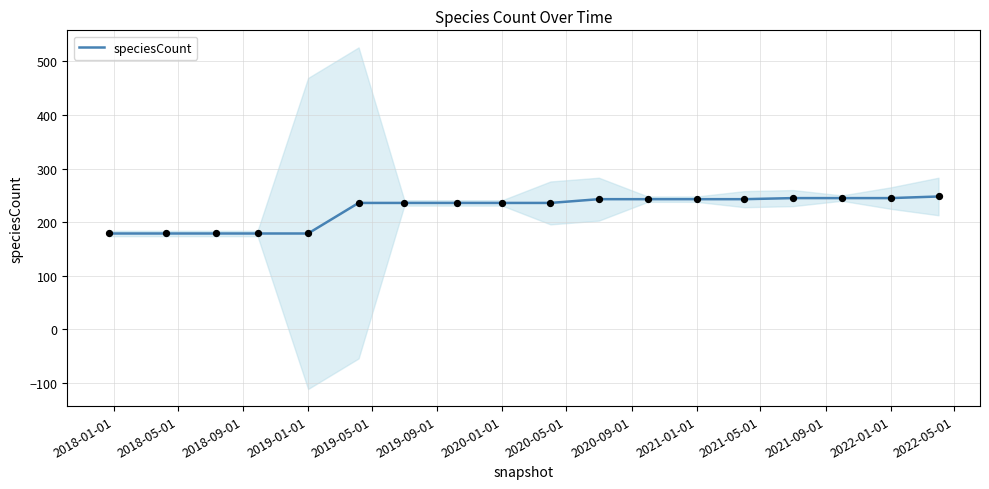

What is the highest value of the speciesCount series?

248